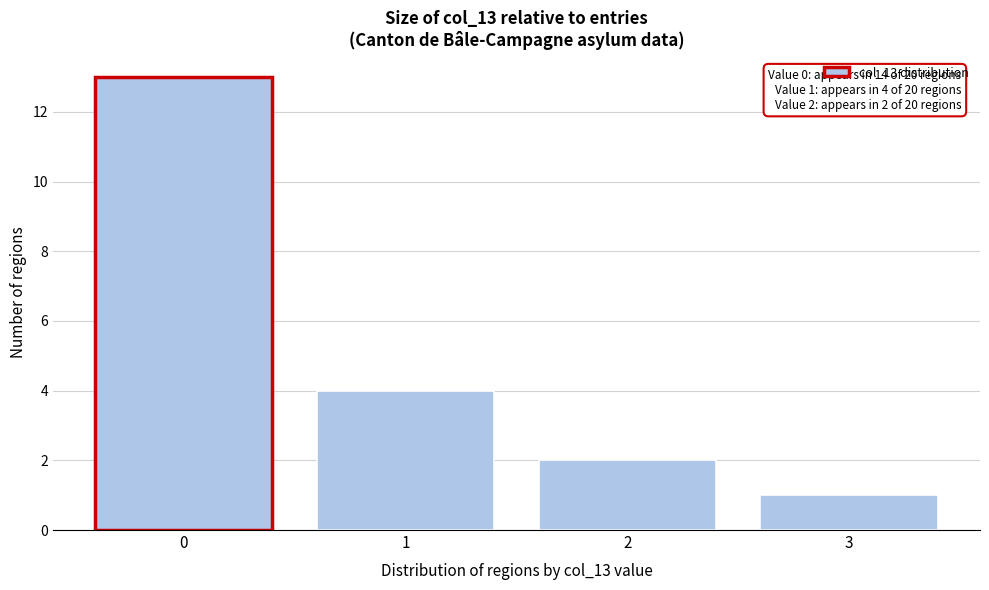

Reading right to left, transcribe all the data shown in this chart.

3=1	2=2	1=4	0=13